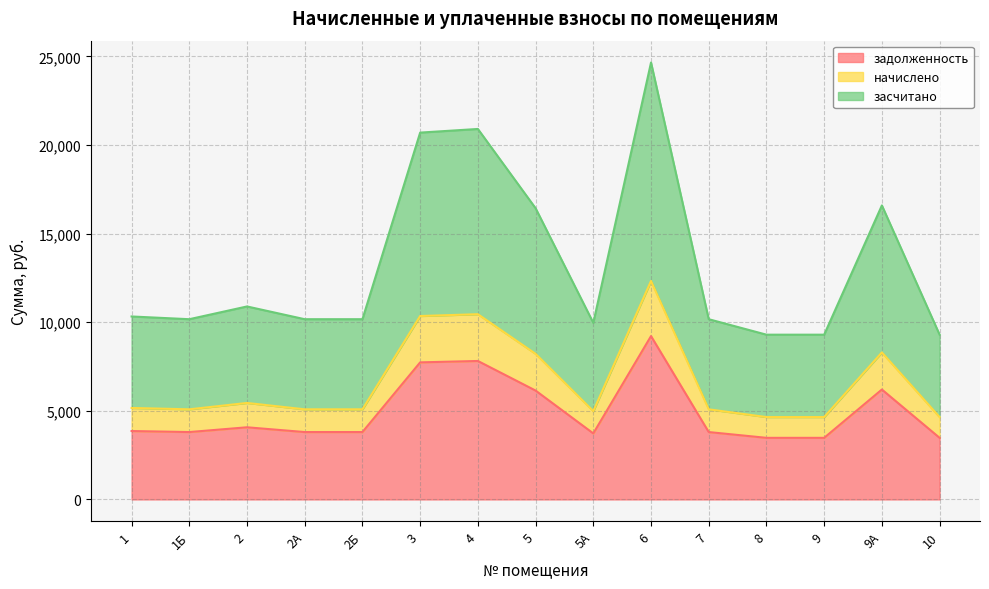

Reading left to right, what are all the values shown in this chart?

задолженность: 3859.2	3801.6	4070.4	3801.6	3801.6	7733.8	7812.6	6142.2	3724.8	9216.0	3801.6	3475.2	3475.2	6201.6	3475.2
начислено: 5161.7	5084.6	5444.2	5084.6	5084.6	10349.0	10451.8	8215.2	4981.9	12326.4	5084.6	4648.1	4648.1	8294.6	4648.1
засчитано: 10323.4	10169.3	10888.3	10169.3	10169.3	20698.1	20903.5	16430.4	9963.8	24652.8	10169.3	9296.2	9296.2	16589.3	9296.2